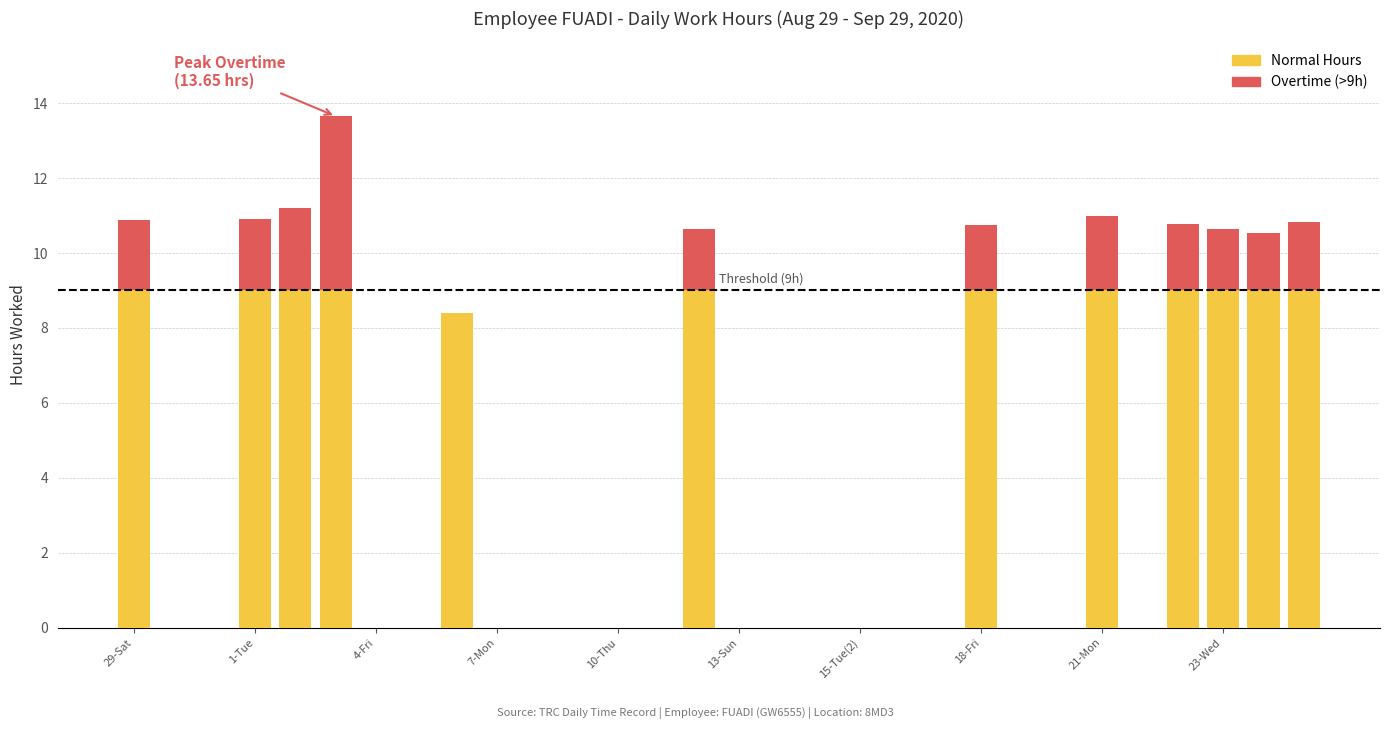

What is the maximum value for Normal Hours?

9.0